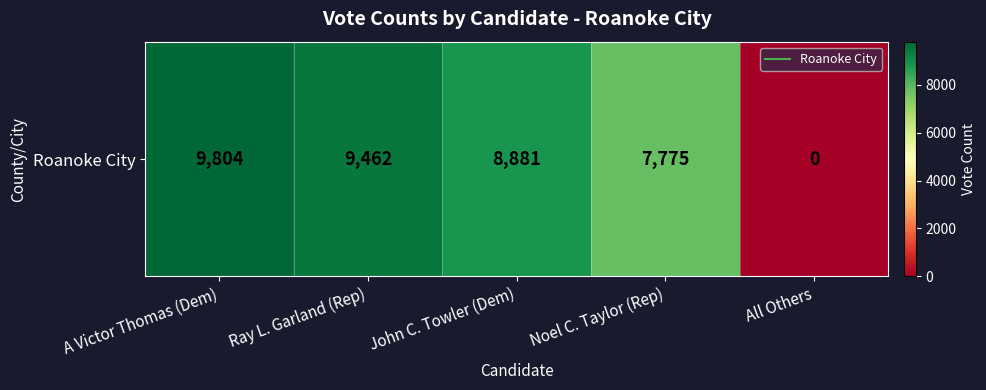

List the labels in order of value, smallest first.

All Others, Noel C. Taylor (Rep), John C. Towler (Dem), Ray L. Garland (Rep), A Victor Thomas (Dem)